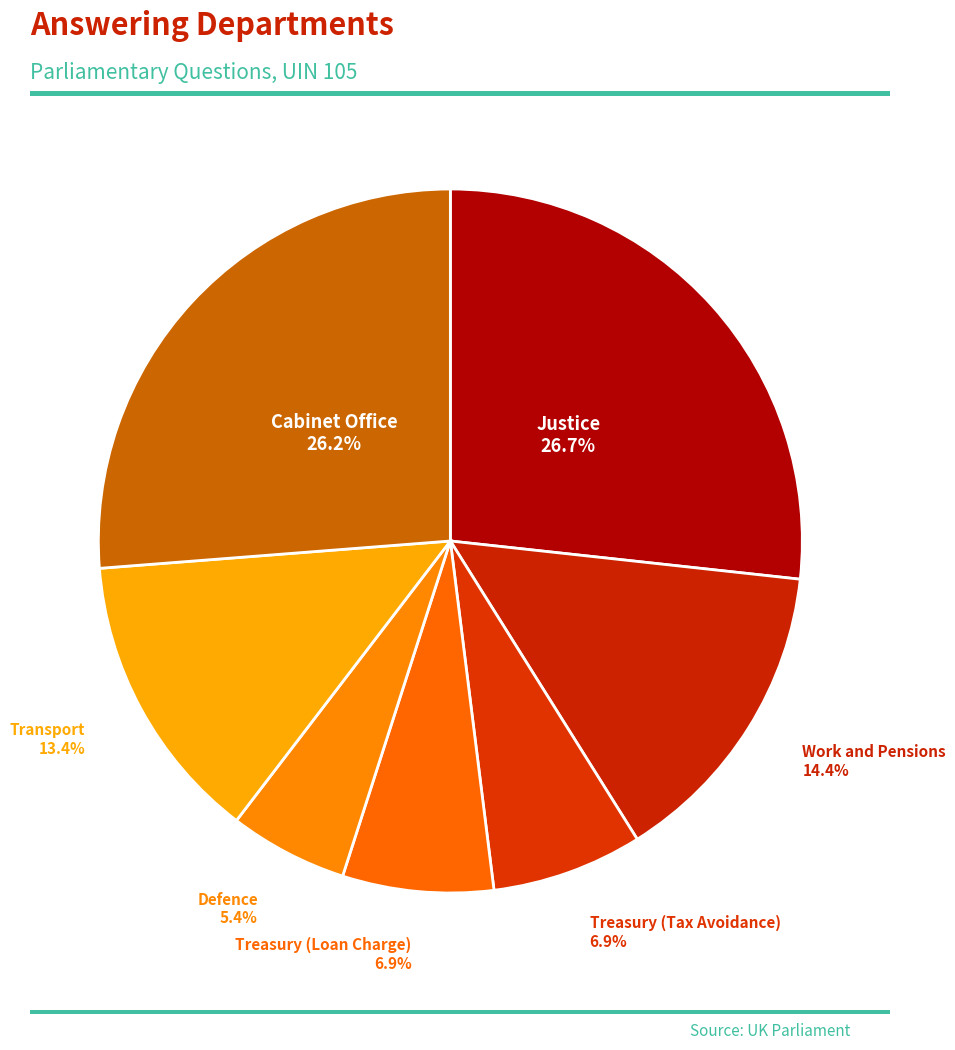

To the nearest percent, what is the difference between the largest and smallest slice percentages?

21%